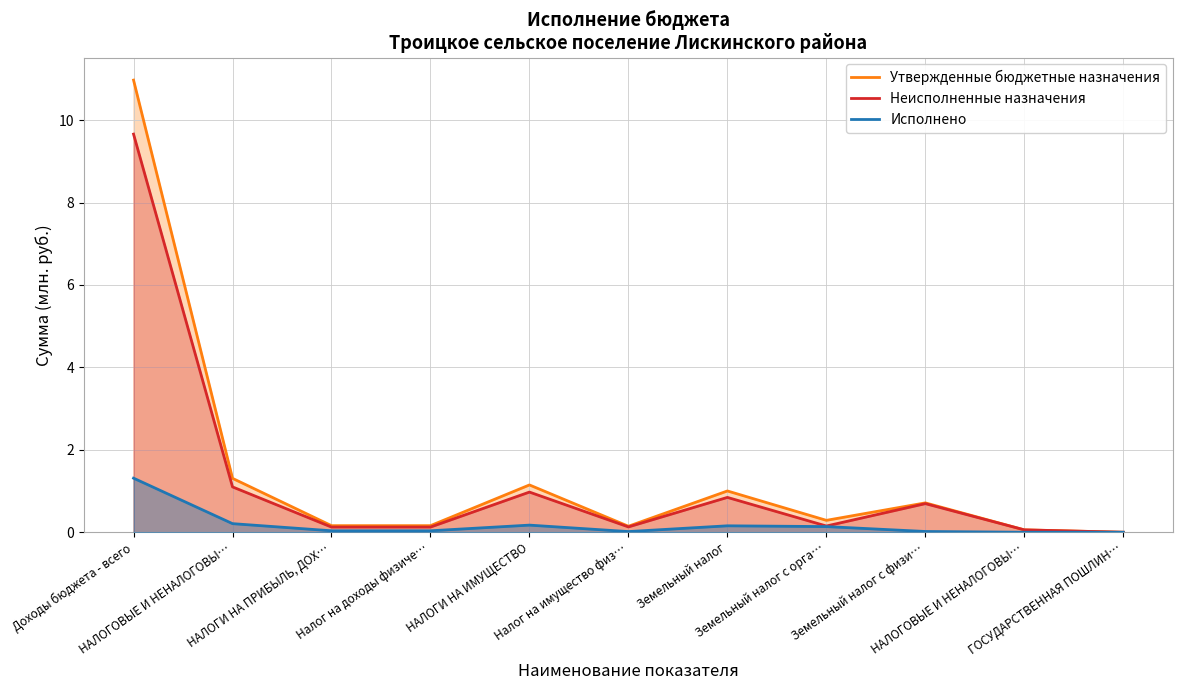

What value does the Исполнено series have at Земельный налог с орга…?

0.1